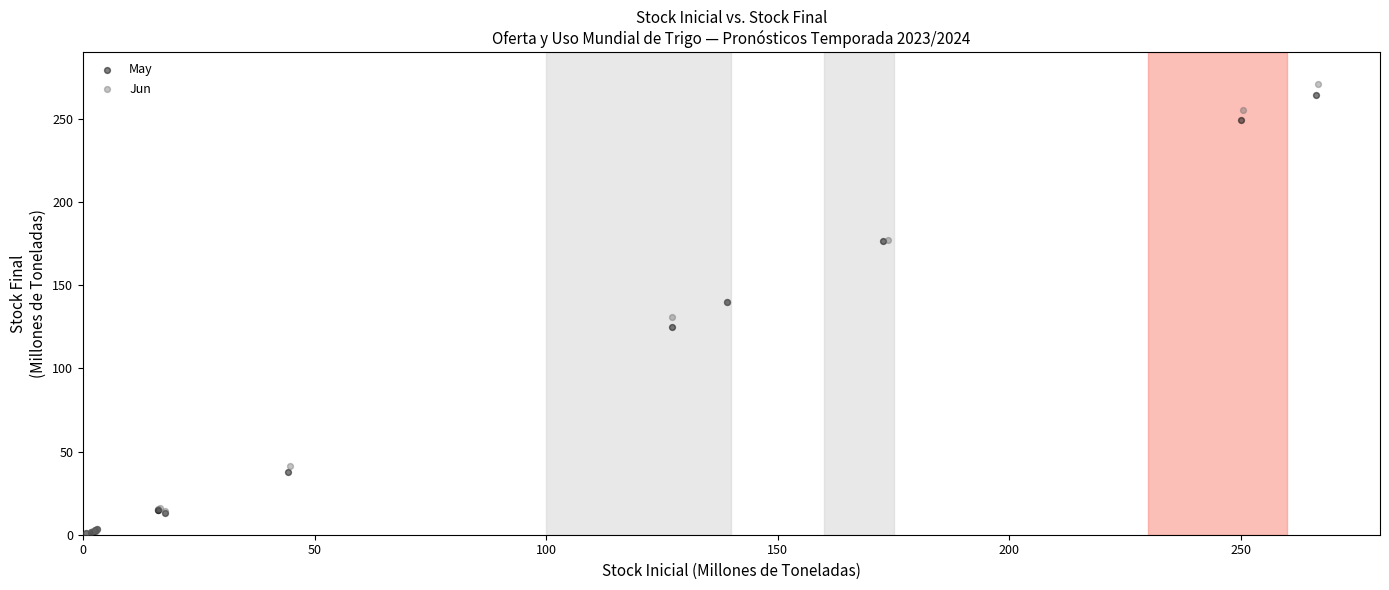

Which series contains the highest Y value?

Jun